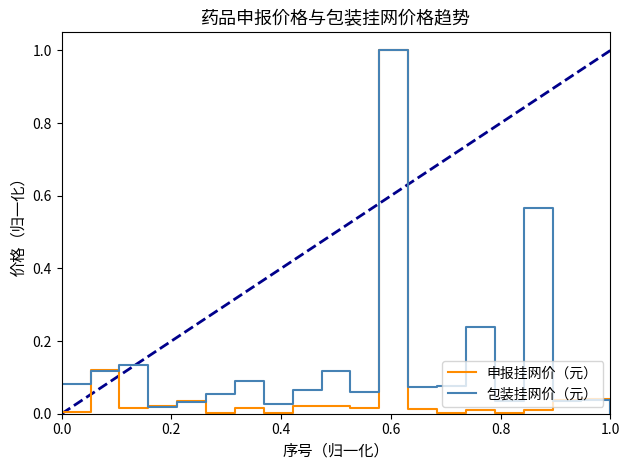

What is the maximum value shown in the chart?

1.0